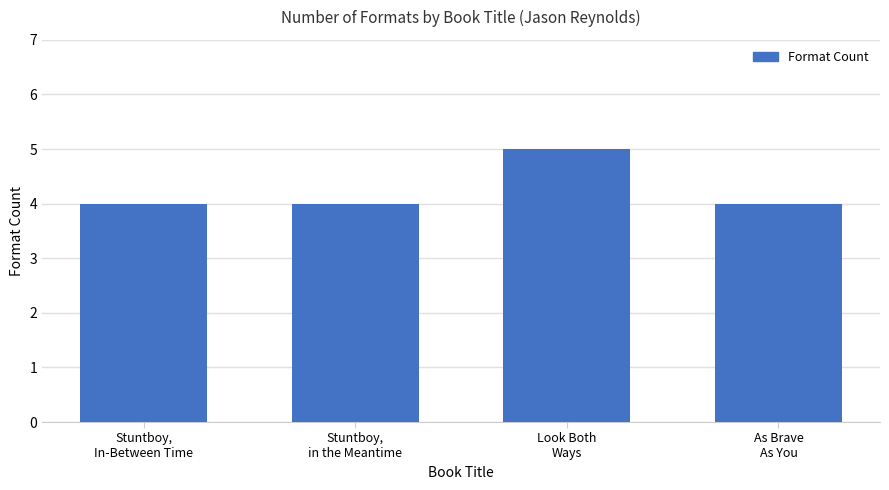

What is the difference between the maximum and second lowest values?

1